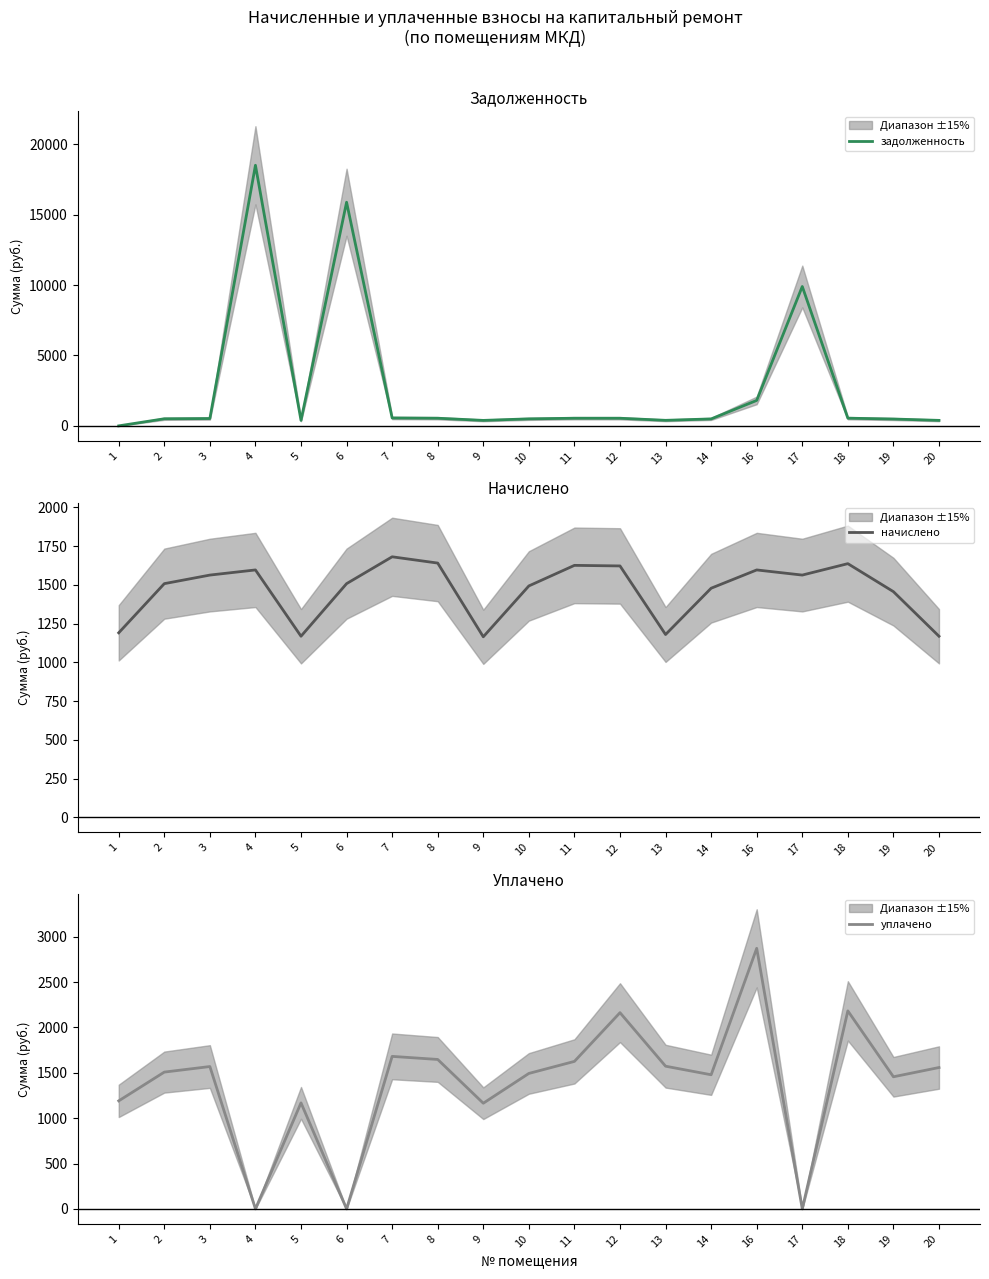

True or false: задолженность and уплачено cross at least once.

True